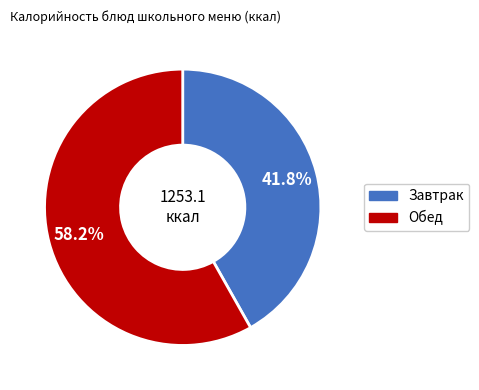

Is there any slice that represents more than half of the pie?

Yes